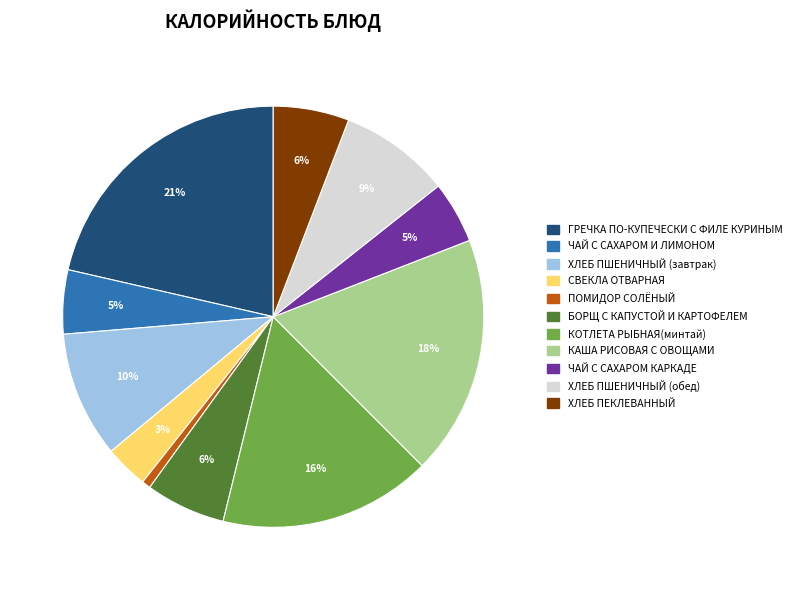

To the nearest percent, what portion does ГРЕЧКА ПО-КУПЕЧЕСКИ С ФИЛЕ КУРИНЫМ represent?

21%